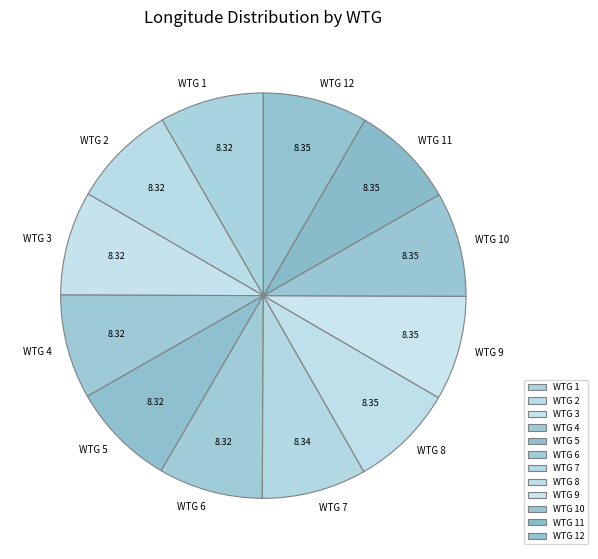

Is there a majority slice in this chart?

No